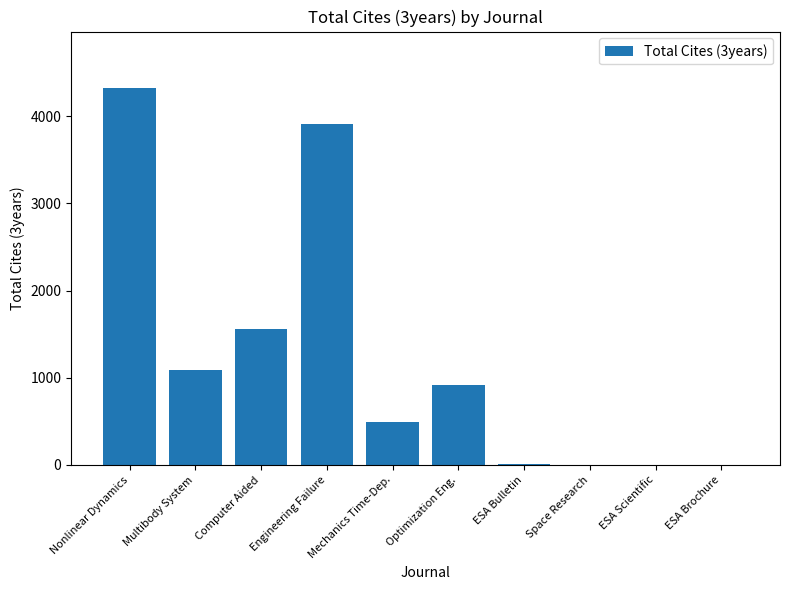

Is it true that the value at Mechanics Time-Dep. is 495?

True